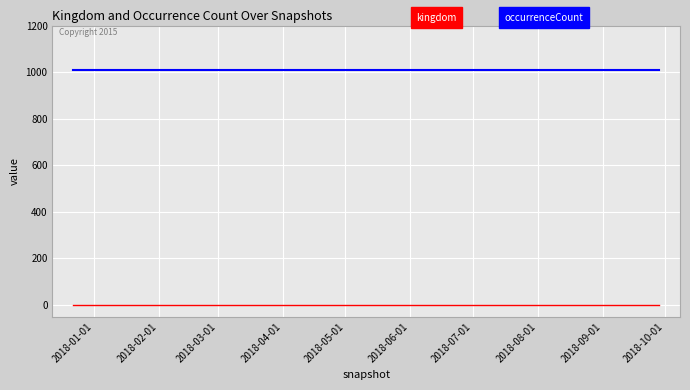

How many lines are shown in the chart?

2